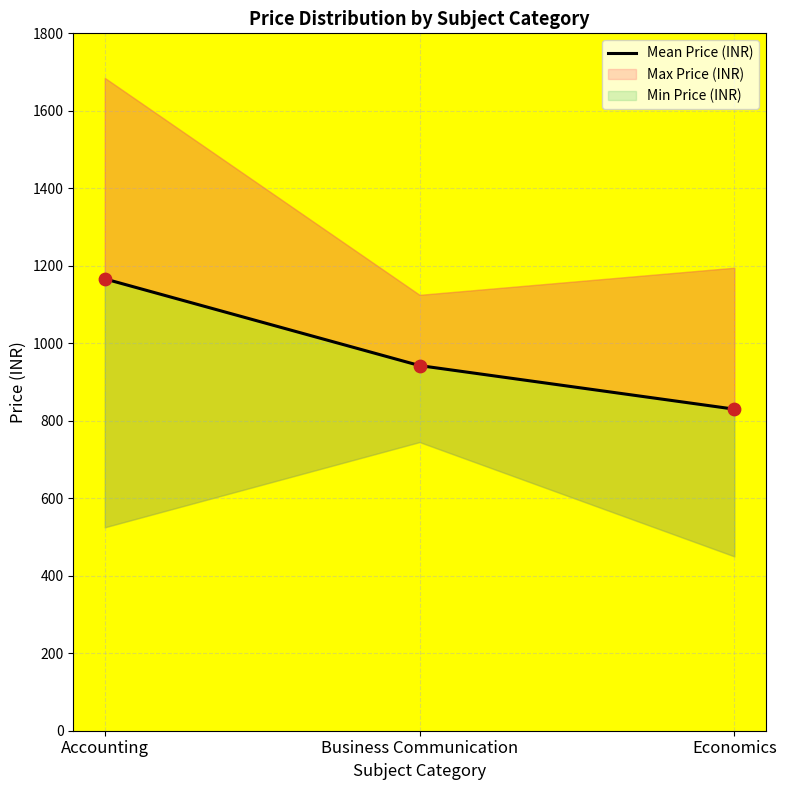

Which has a higher value, Business Communication or Economics?

Business Communication